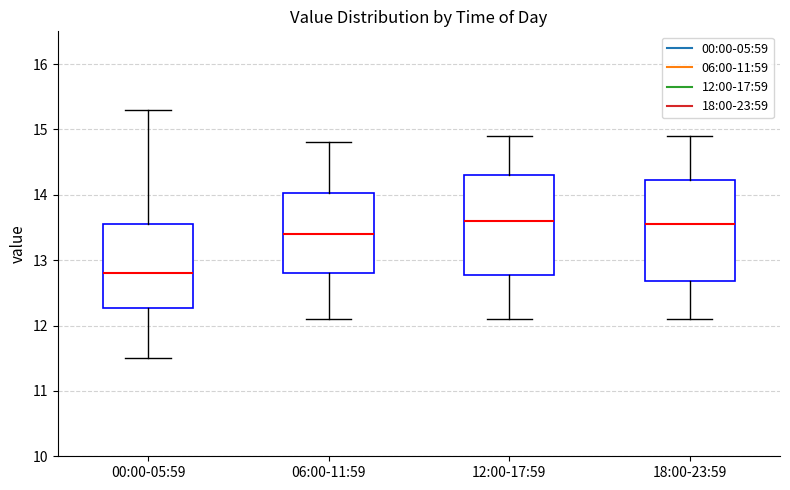

Where does the median line of the box for 18:00-23:59 sit on the y-axis? The values are not printed on the chart, so give them approximately, as read against the axis.

13.6